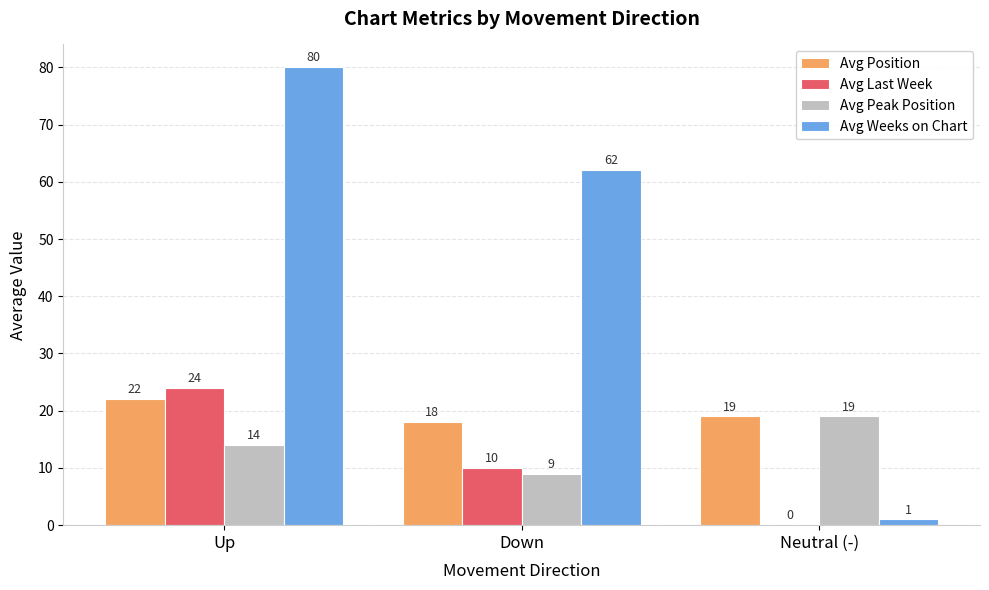

What is the approximate value of Avg Weeks on Chart at Up, to the nearest 10?

80